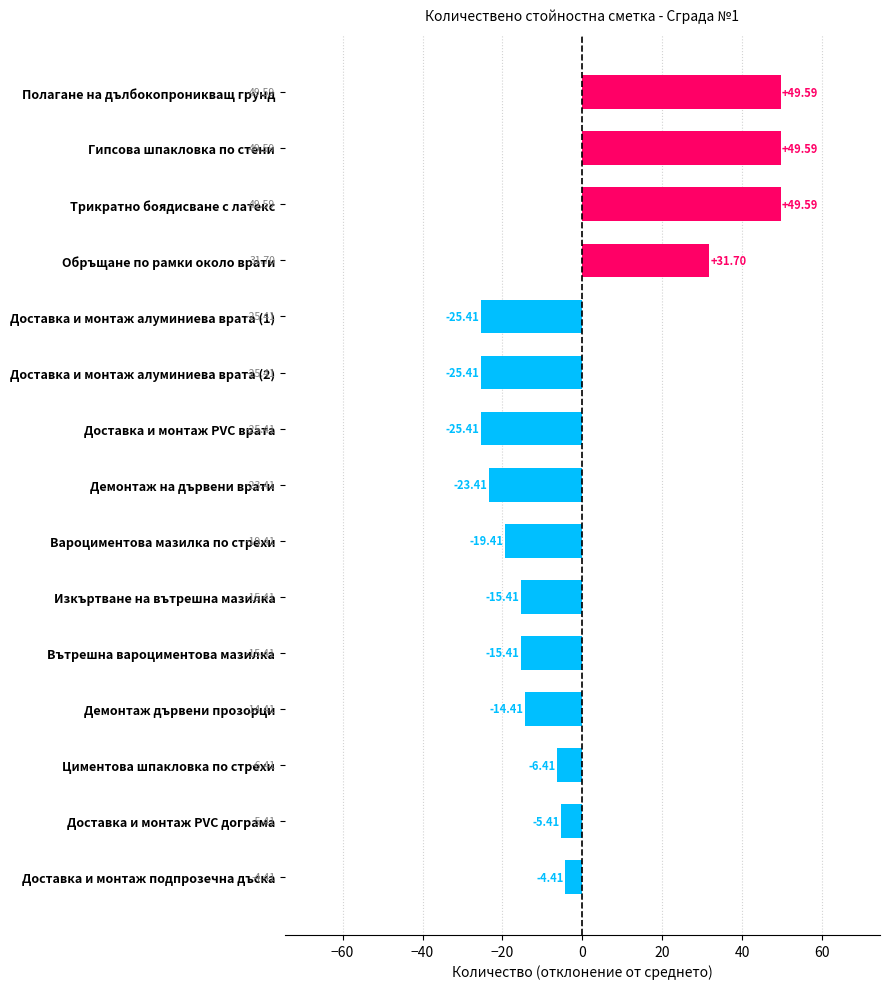

Between Вътрешна вароциментова мазилка and Доставка и монтаж алуминиева врата (1), which is larger?

Вътрешна вароциментова мазилка